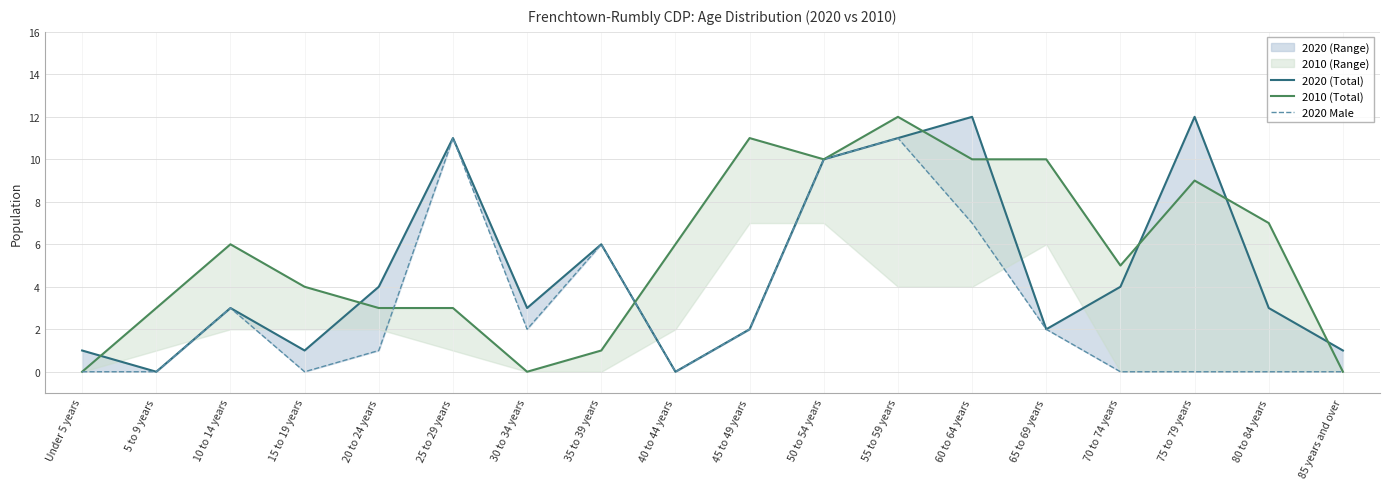

Which series has the largest total across all categories?

2010 (Total)